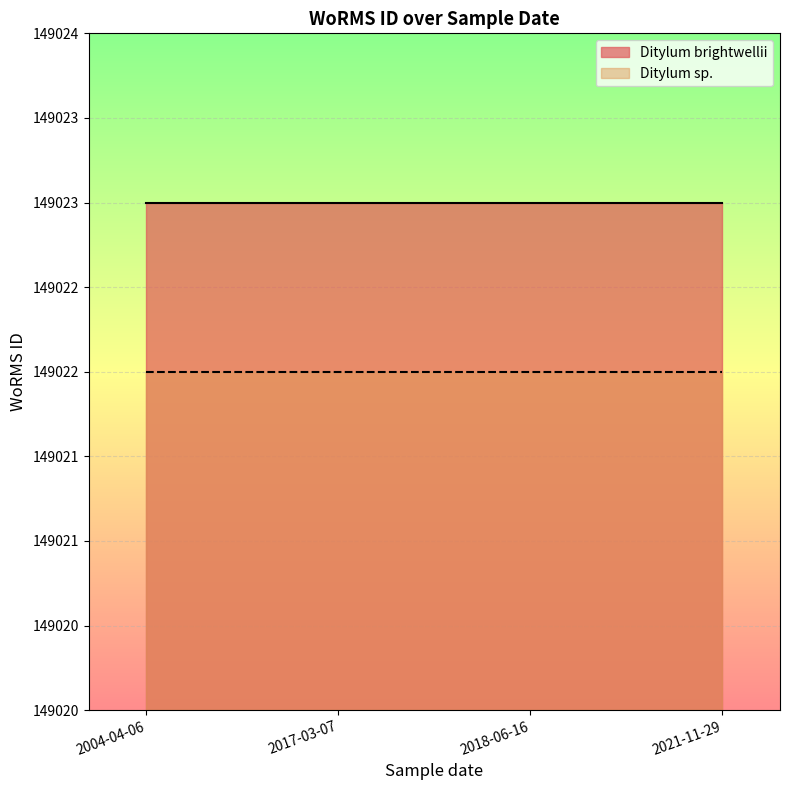

True or false: Ditylum brightwellii has a value of 149023 at 2017-03-07.

True